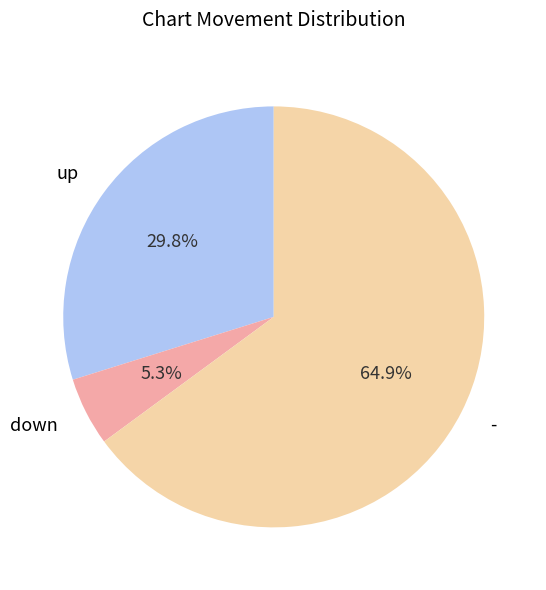

To the nearest percent, what is the difference between the largest and smallest slice percentages?

60%